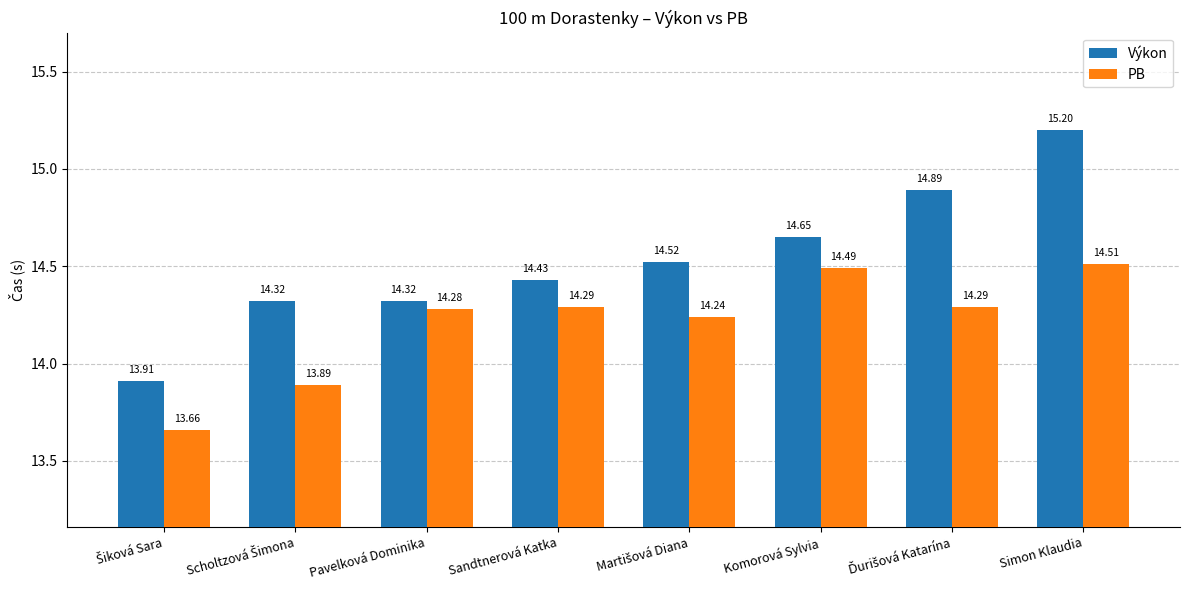

Which series has the largest range (max minus min)?

Výkon